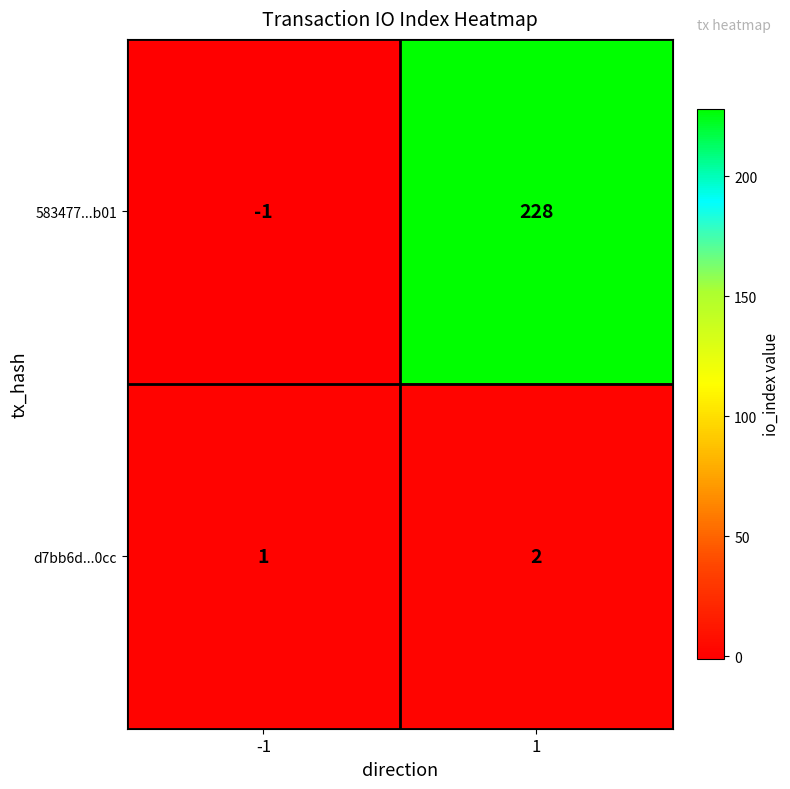

Is it true that 583477...b01 equals 110 at 1?

False